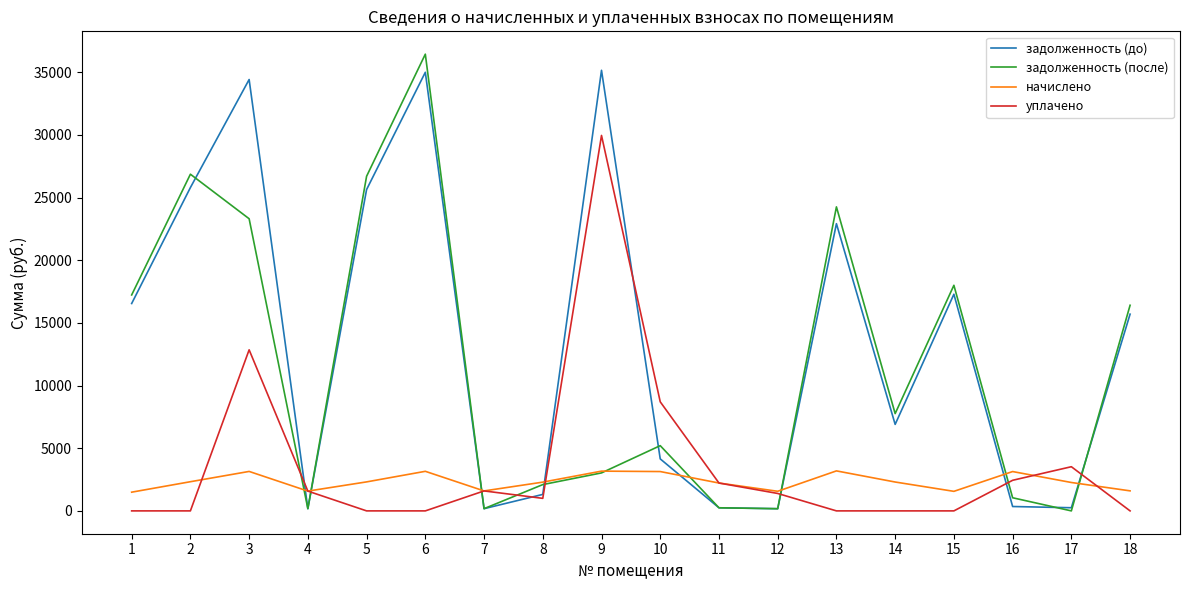

The начислено series shows 672.3 at 16. True or false?

False